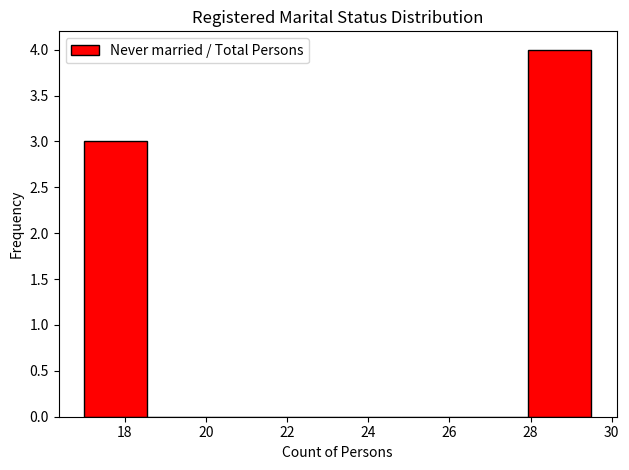

What is the height of the bar covering 28.0 to 29.6 on the x-axis? Neither the bar edges nor the heights are printed on the chart, so give them approximately, as read against the axes.

4